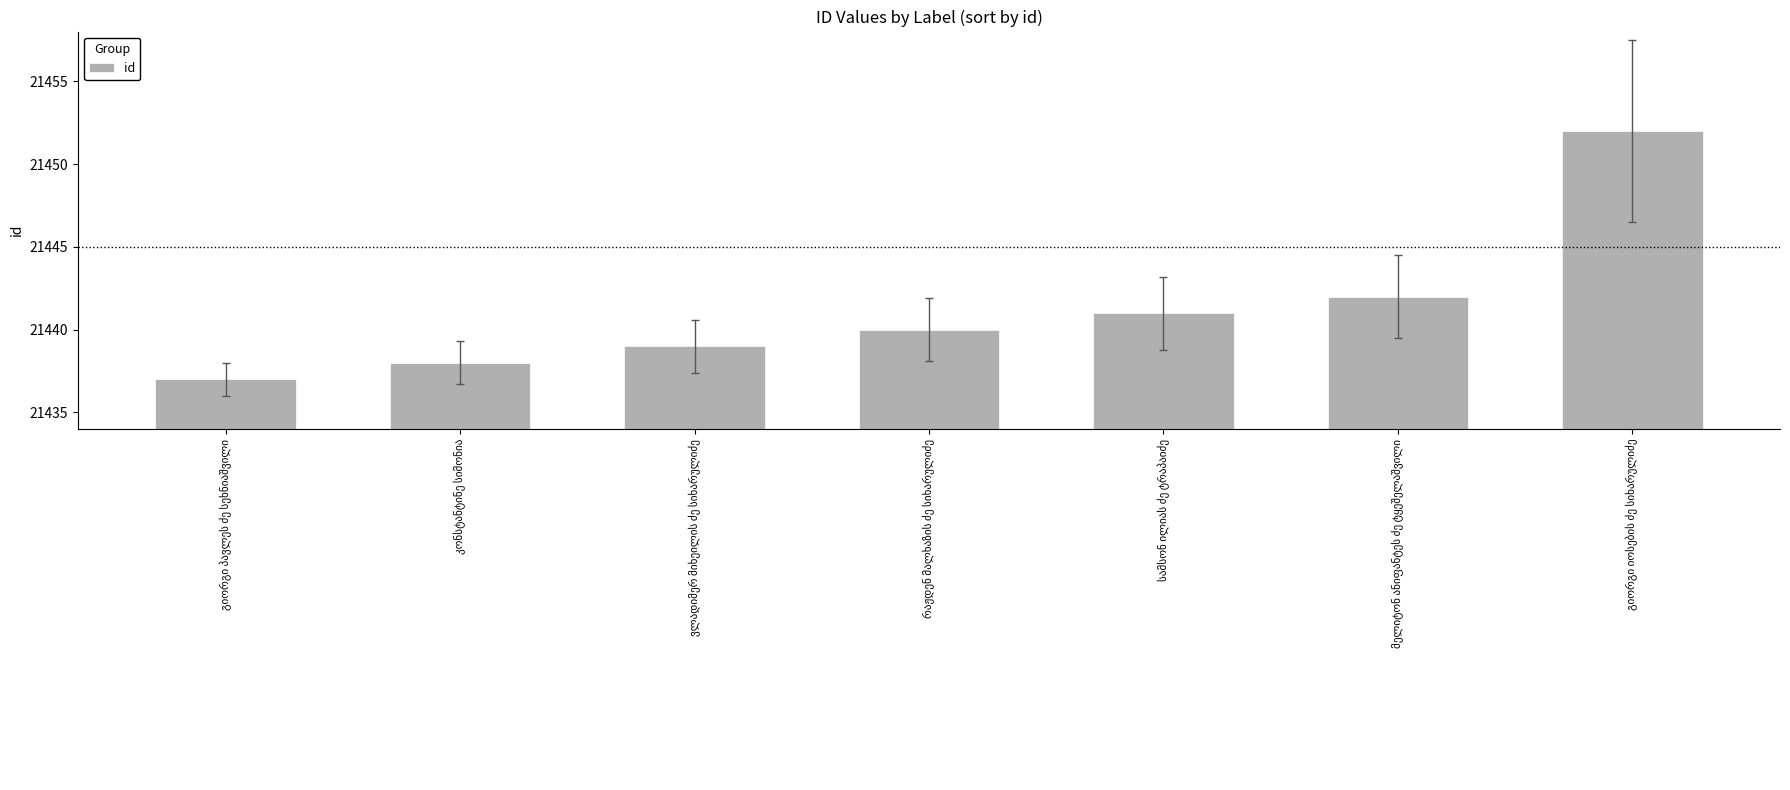

What is the minimum value shown in the chart?

21437